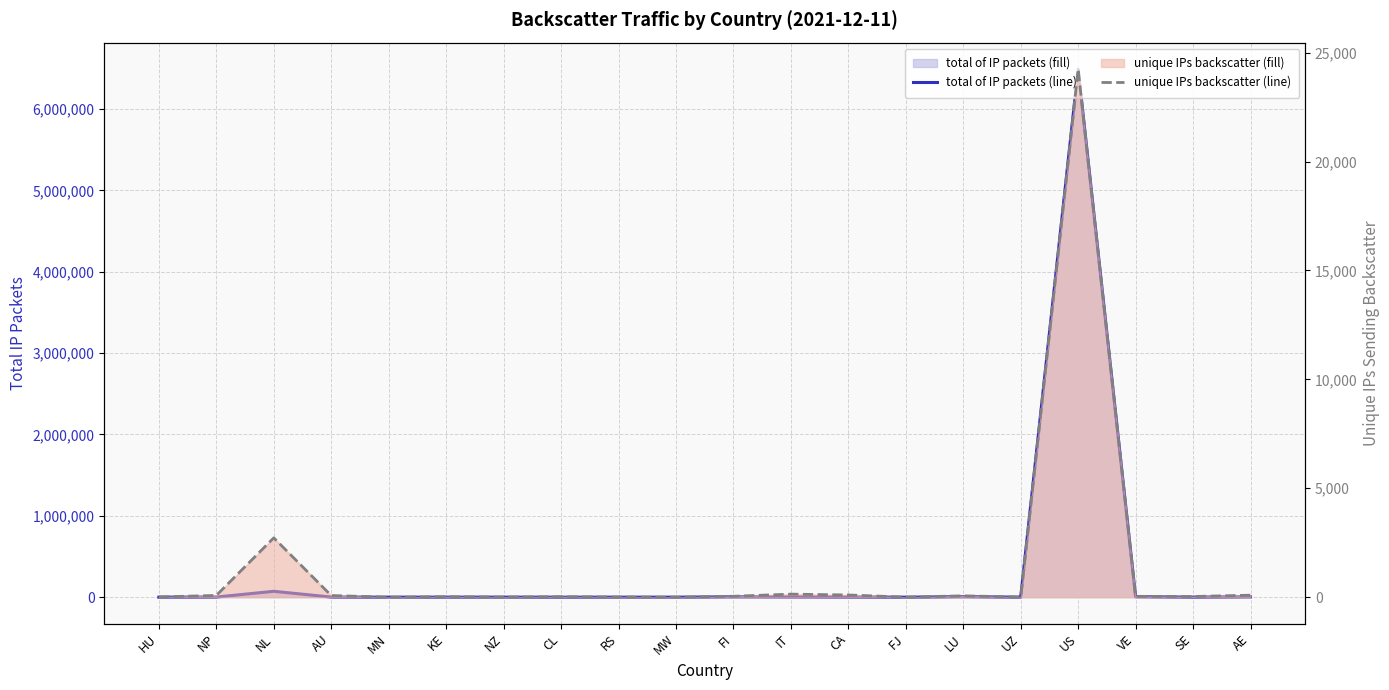

Reading right to left, extract all data points from this chart.

total of IP packets: AE=4019	SE=491	VE=5195	US=6490761	UZ=23	LU=5736	FJ=17	CA=1381	IT=3179	FI=3990	MW=6	RS=91	CL=105	NZ=209	KE=451	MN=34	AU=1363	NL=72376	NP=1472	HU=160
unique IPs sending backscatter: AE=92	SE=31	VE=39	US=24249	UZ=6	LU=62	FJ=1	CA=102	IT=140	FI=42	MW=2	RS=8	CL=22	NZ=8	KE=22	MN=1	AU=75	NL=2724	NP=80	HU=11